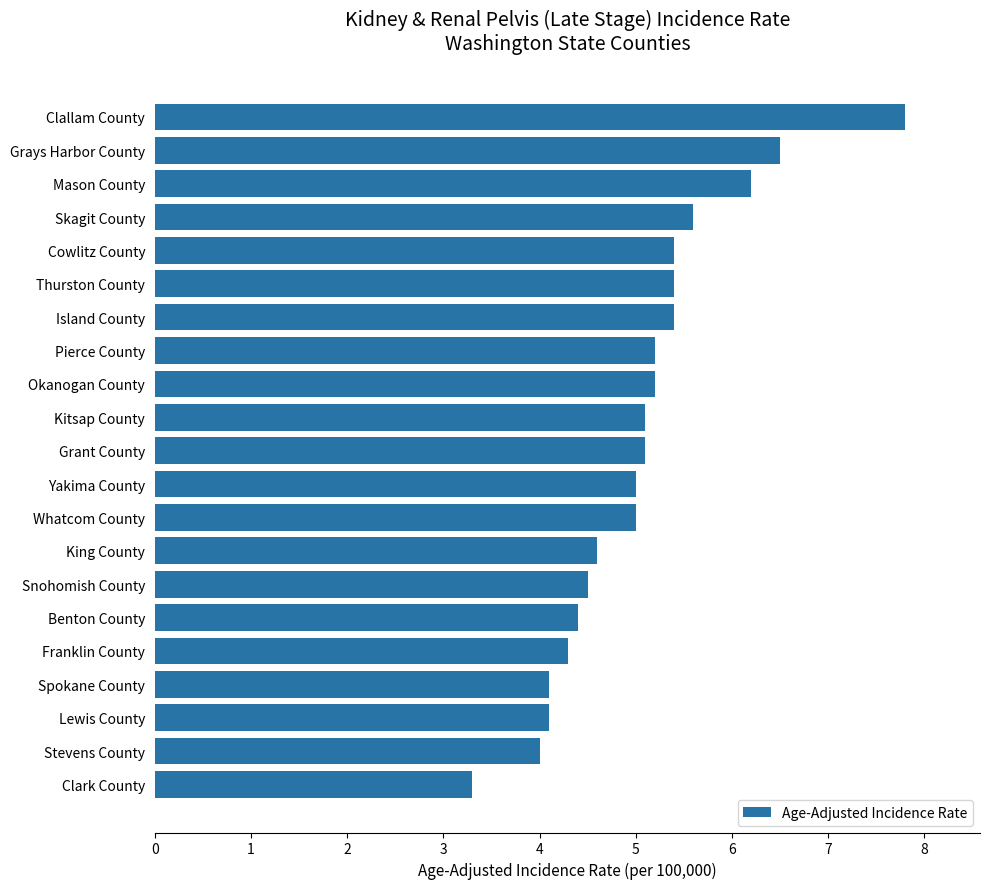

Reading top to bottom, list all the values displayed in this chart.

7.8	6.5	6.2	5.6	5.4	5.4	5.4	5.2	5.2	5.1	5.1	5.0	5.0	4.6	4.5	4.4	4.3	4.1	4.1	4.0	3.3